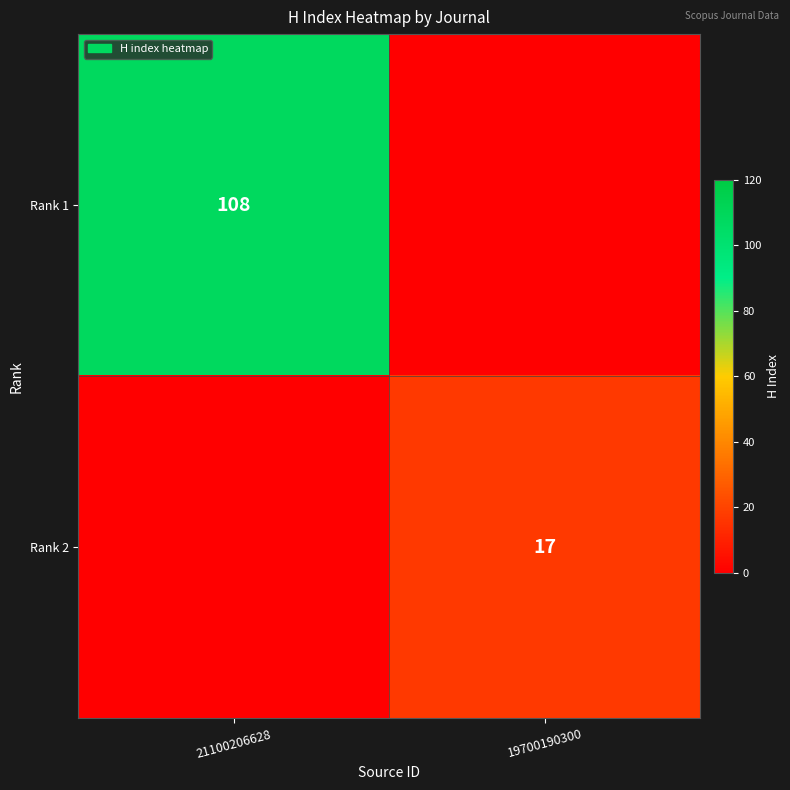

What is the difference between the highest and lowest values at 21100206628?

108